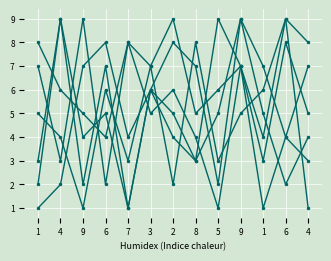

Count the number of categories in the chart.

13